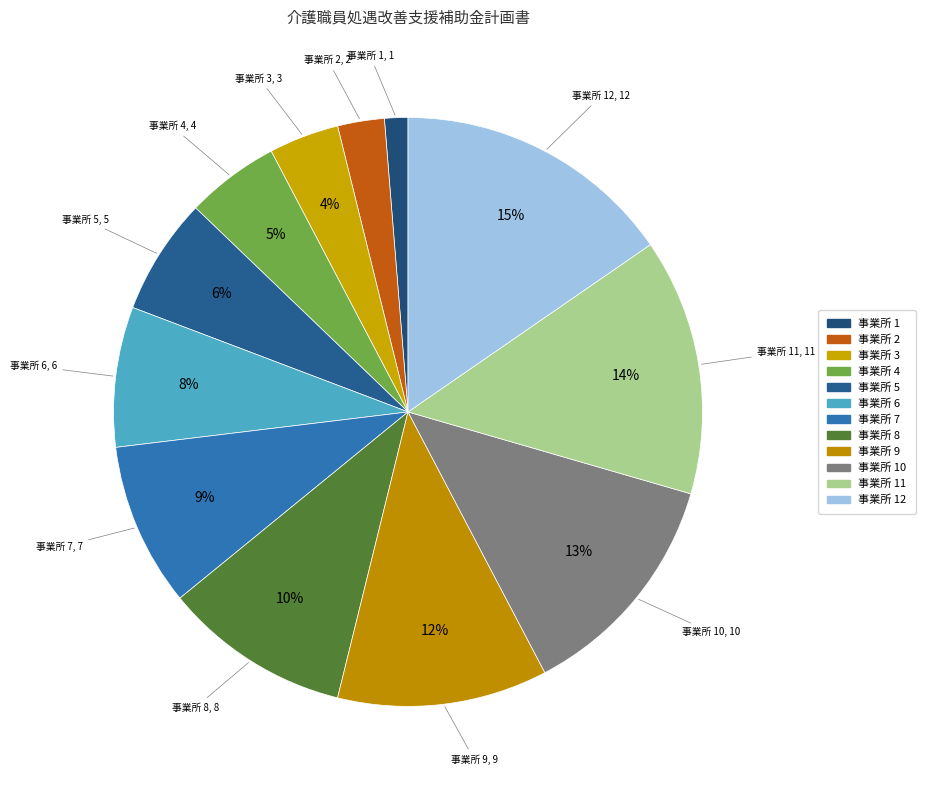

Which category has the smallest portion of the pie?

1